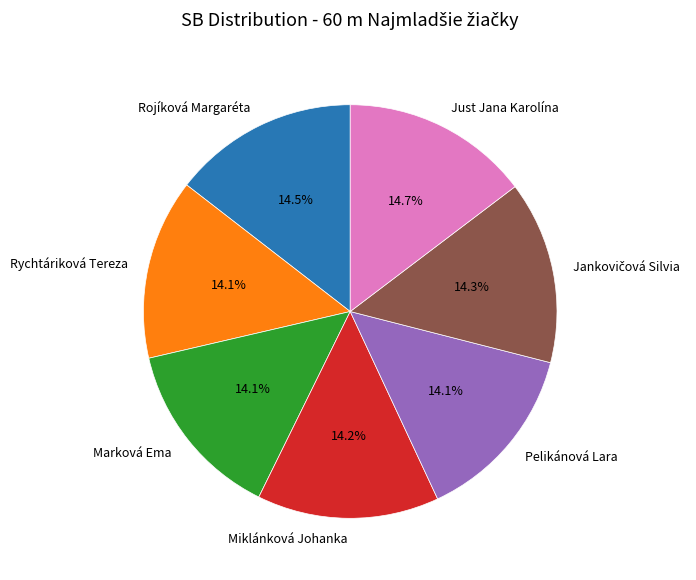

To the nearest percent, what portion does Pelikánová Lara represent?

14%